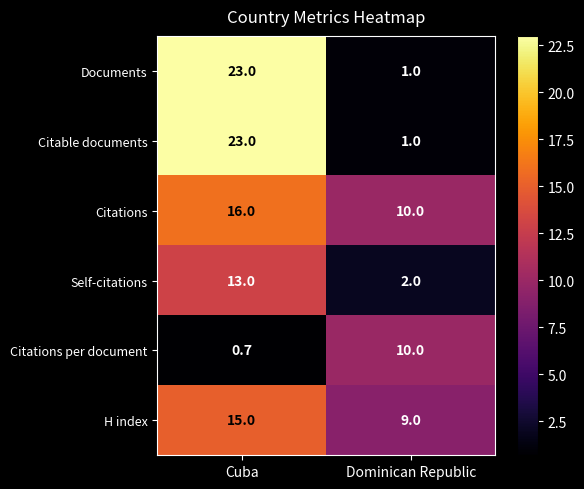

Which category has the highest value in the Self-citations series?

Cuba